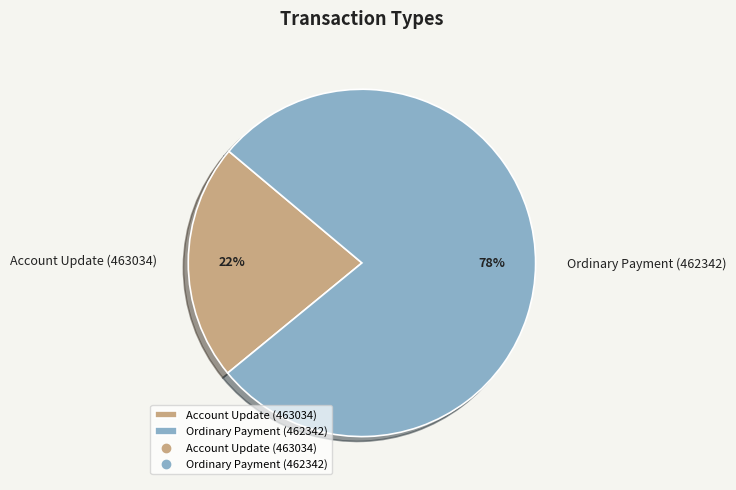

Which category accounts for the majority?

Ordinary Payment (462342)